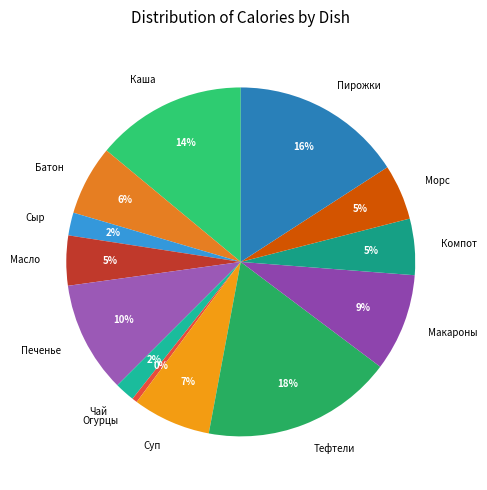

Count the number of slices in the pie.

13